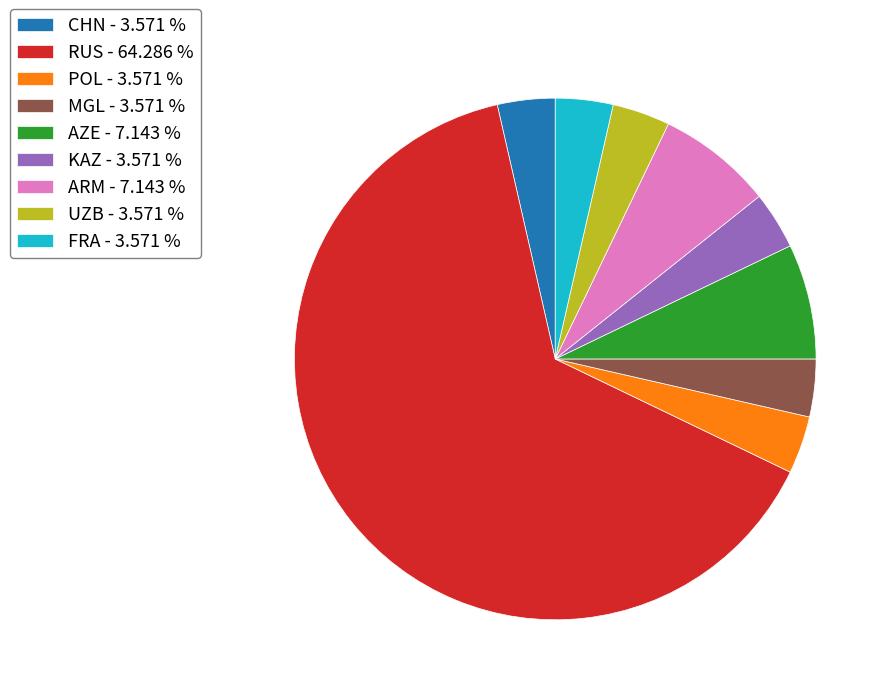

Approximately how many times larger is the value at AZE compared to POL?

2.0